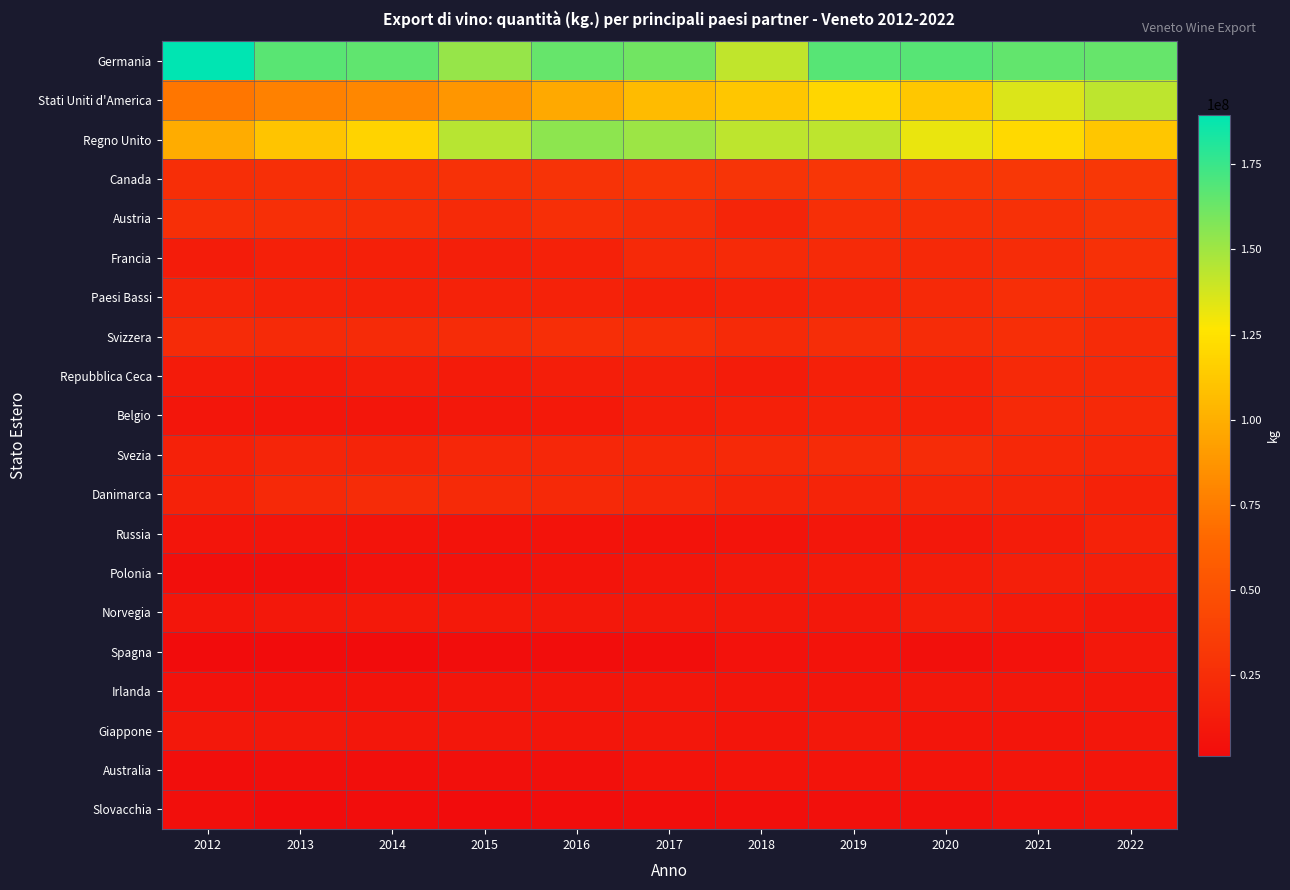

What is the total value across all series at 2012?

561454457